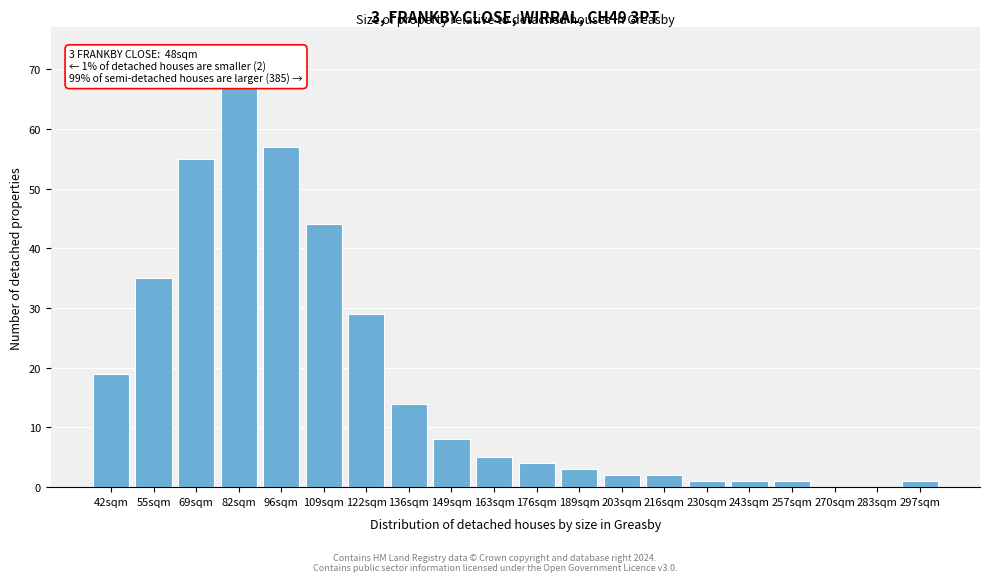

Reading left to right, transcribe all the data shown in this chart.

42sqm=19	55sqm=35	69sqm=55	82sqm=67	96sqm=57	109sqm=44	122sqm=29	136sqm=14	149sqm=8	163sqm=5	176sqm=4	189sqm=3	203sqm=2	216sqm=2	230sqm=1	243sqm=1	257sqm=1	270sqm=0	283sqm=0	297sqm=1